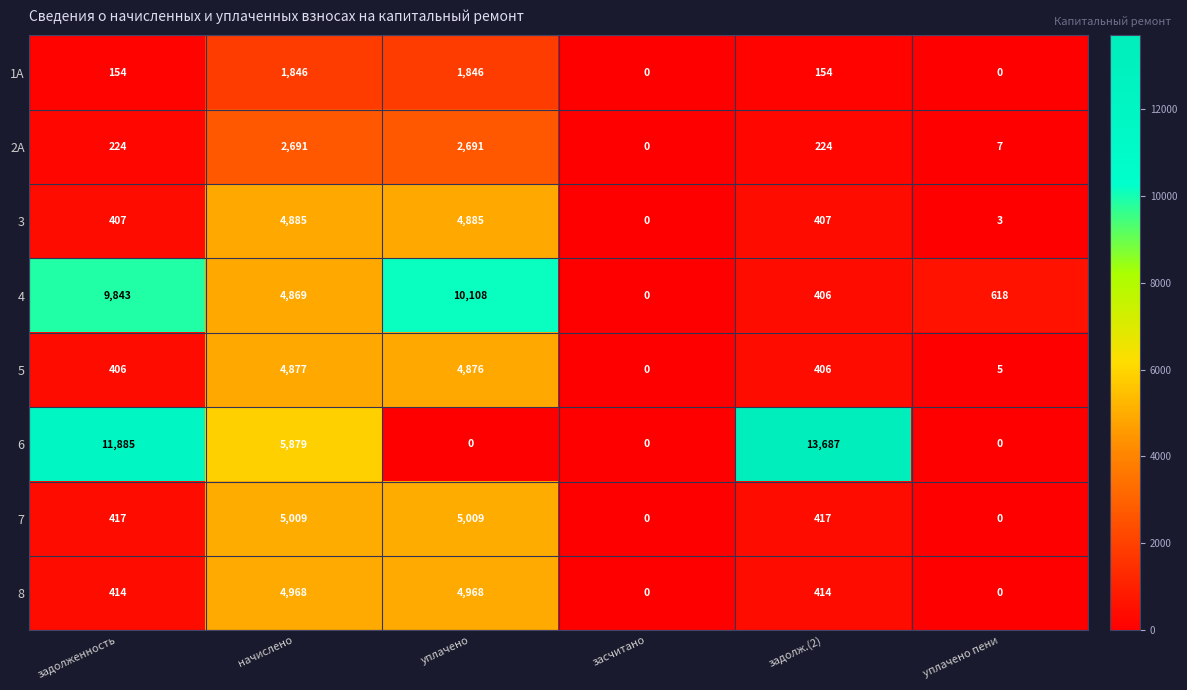

At which label does 6 reach its peak?

задолж.(2)